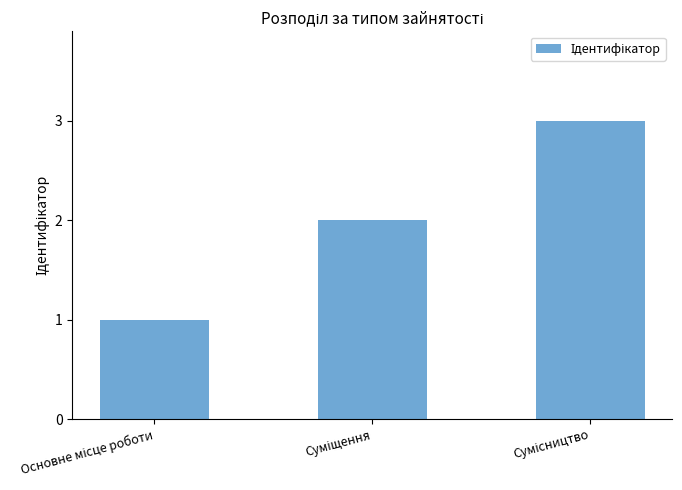

What is the sum of all values?

6